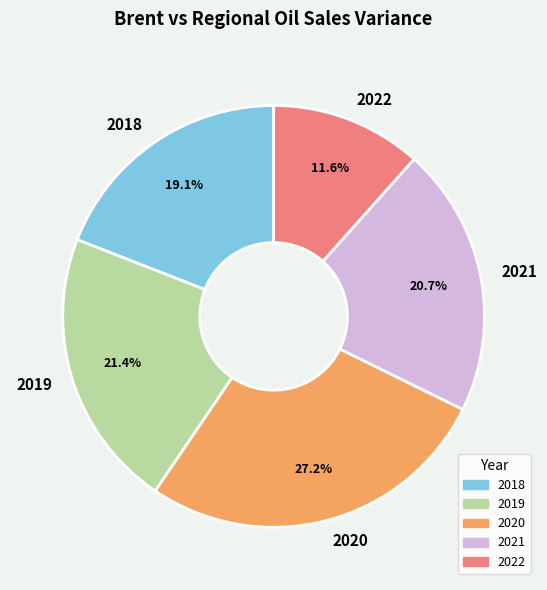

Which category has the smallest portion of the pie?

2022